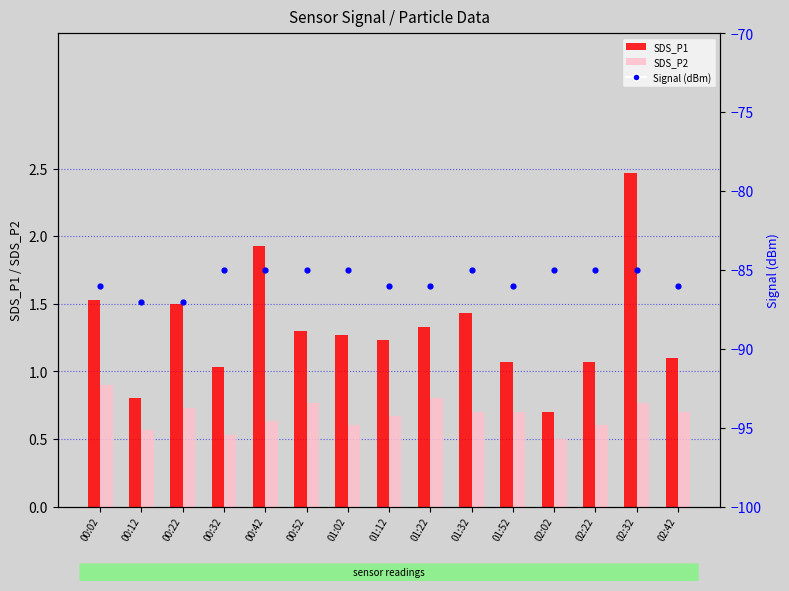

Which series contains the lowest Y value?

Signal (dBm)